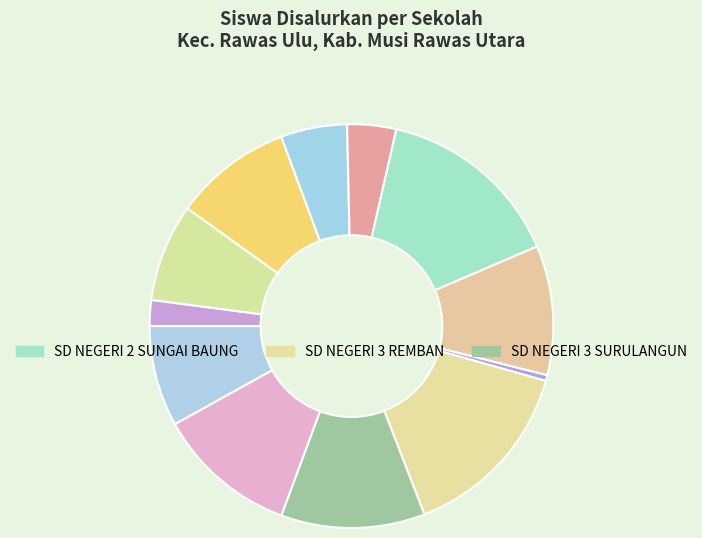

How many segments does this pie chart have?

12